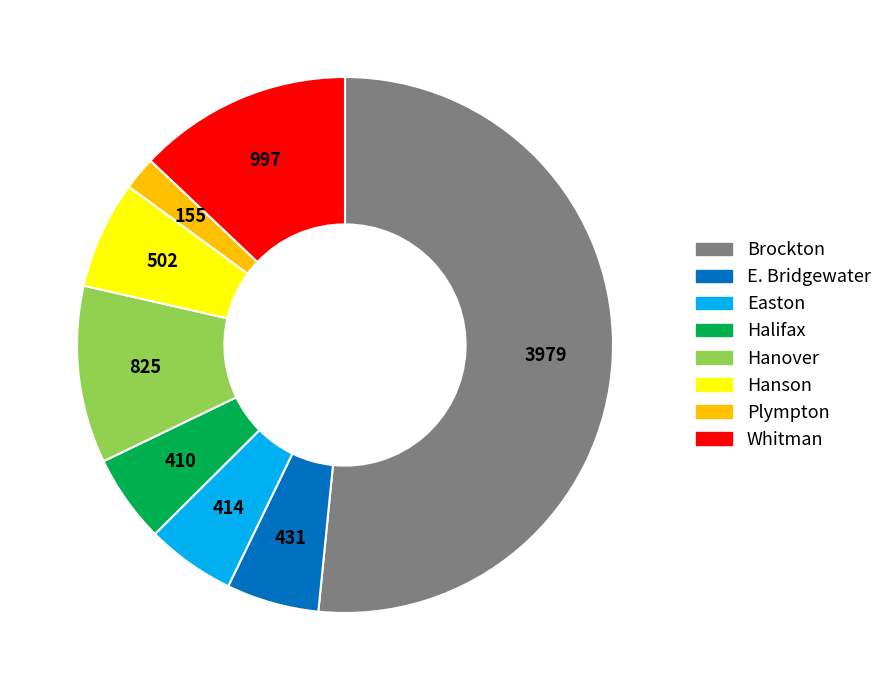

Does any single category account for the majority?

Yes